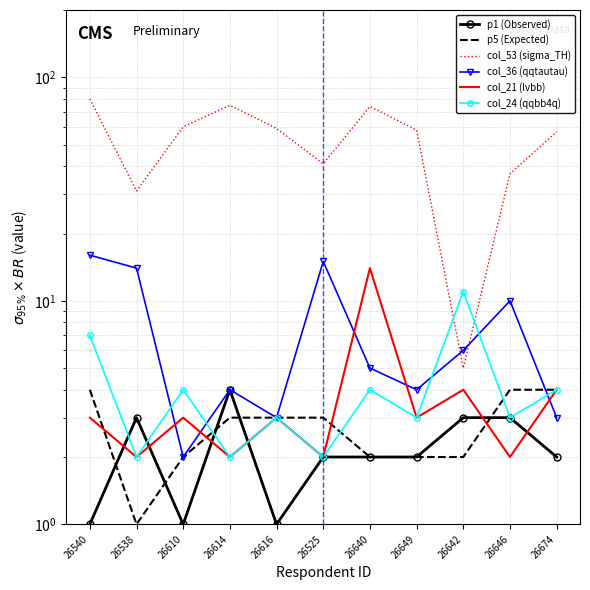

What is the sum of all col_53 (sigma_TH) values?

577